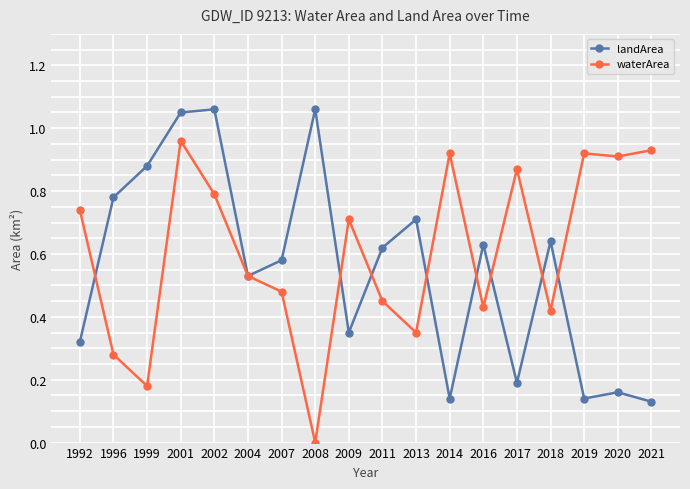

Does the chart display data point markers on the line(s)?

Yes